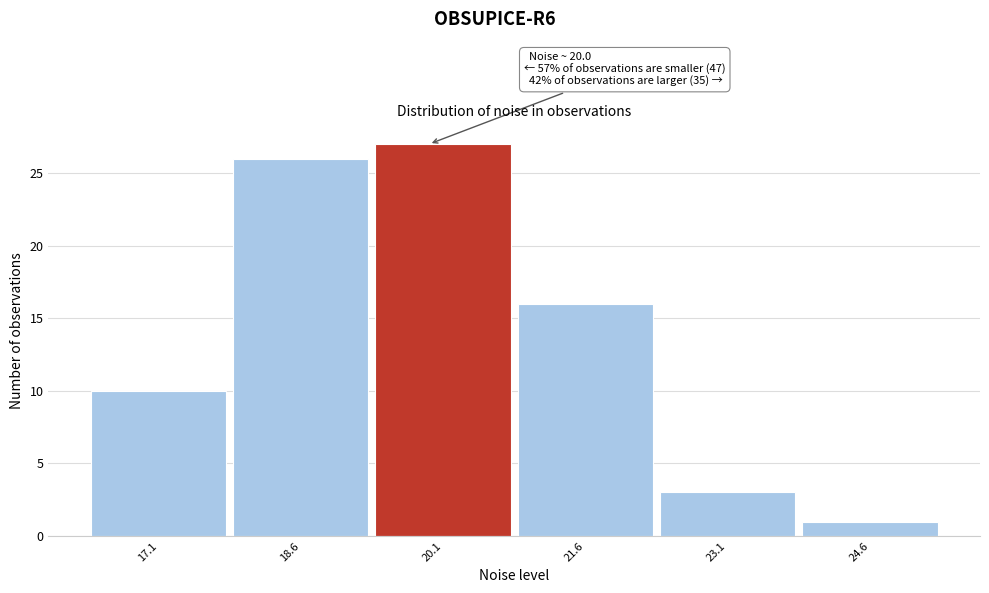

Which range on the x-axis has the tallest bar?

19.4 to 20.8